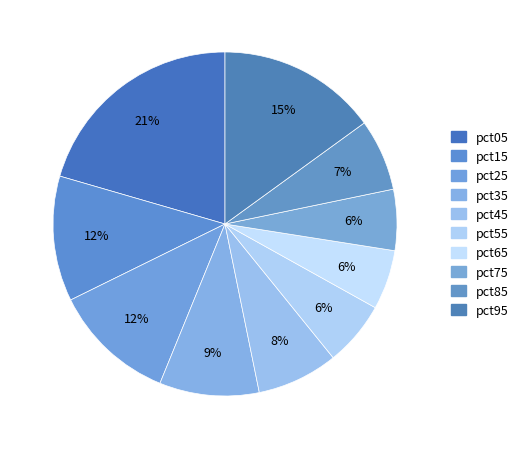

Is it true that pct85 is 1% of the pie?

False